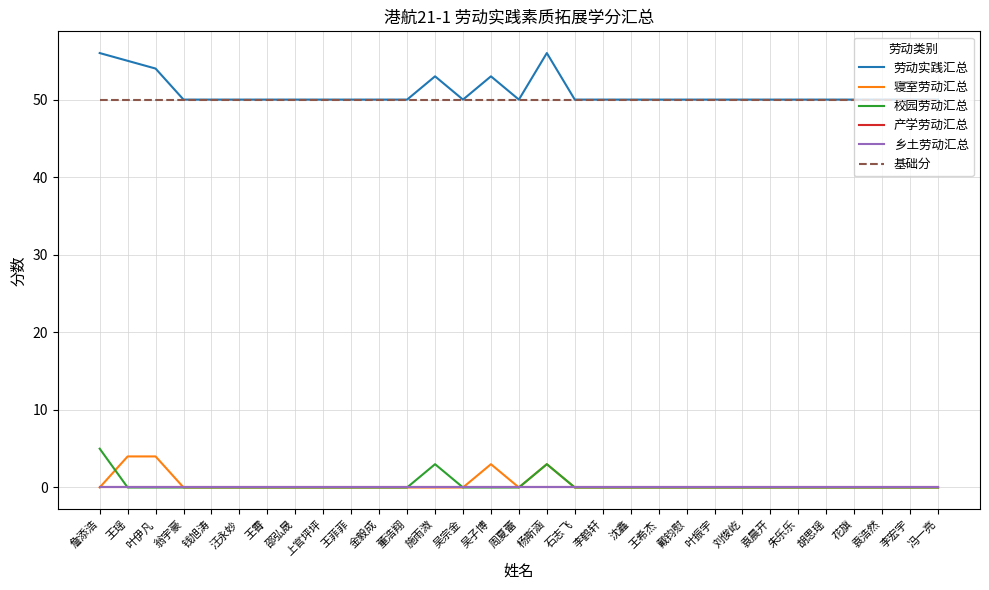

What is the total value across all series at 朱乐乐?

100